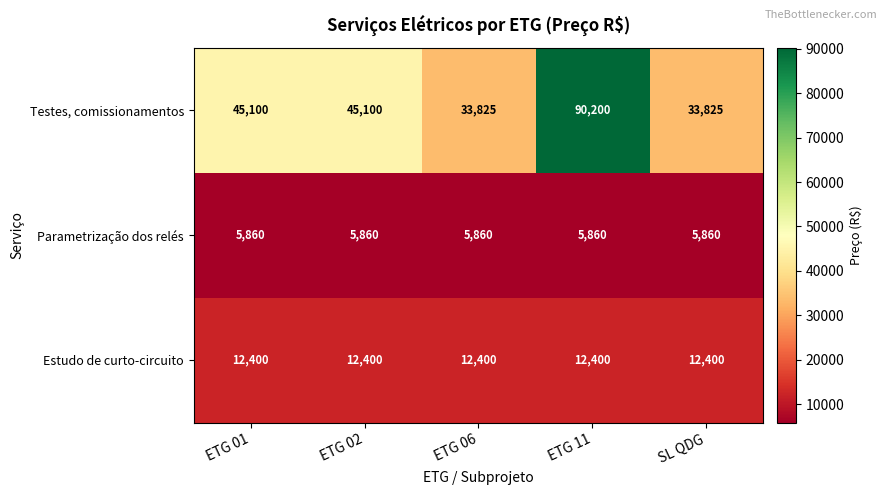

What is the greatest value displayed?

90200